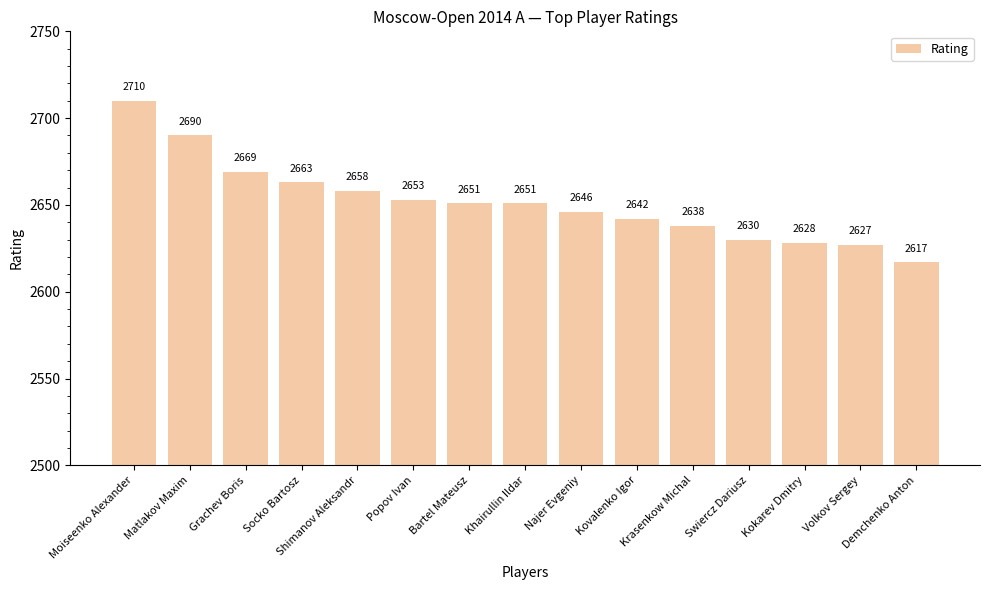

What is the ratio of the value at Matlakov Maxim to the value at Kovalenko Igor?

1.0